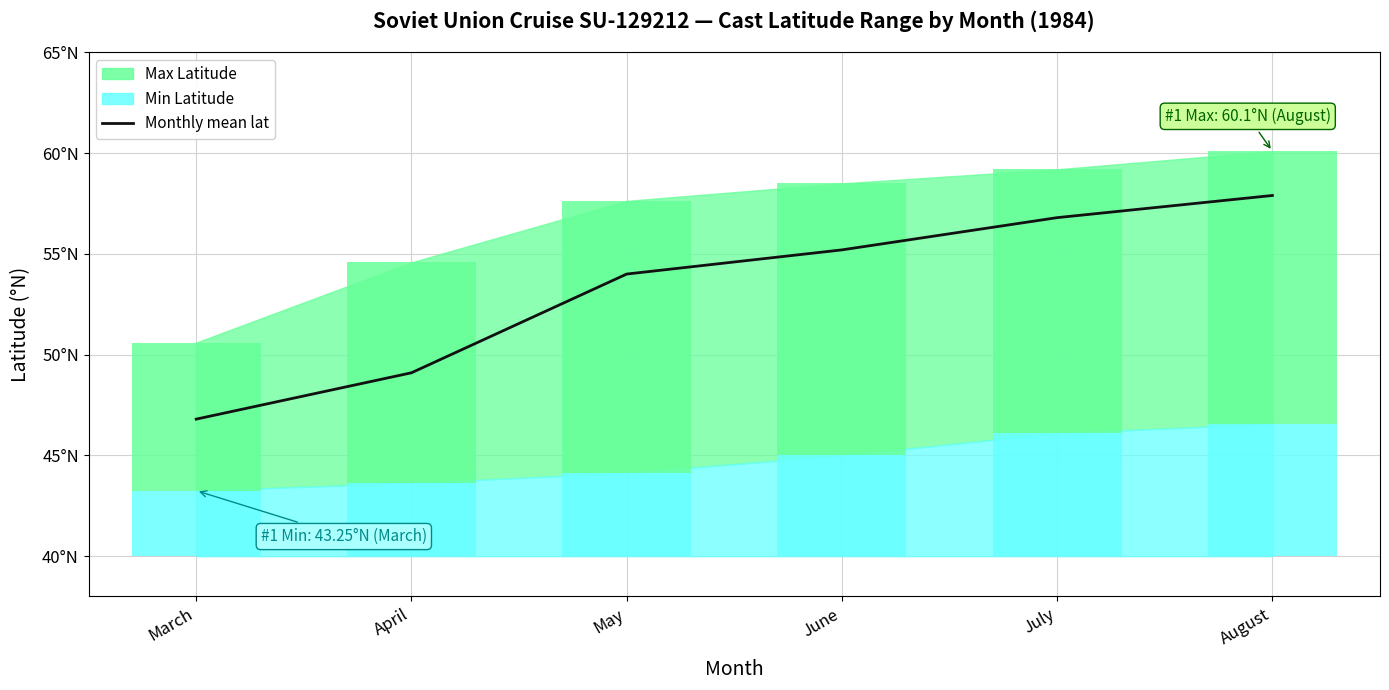

Which has a higher value, August or April?

August